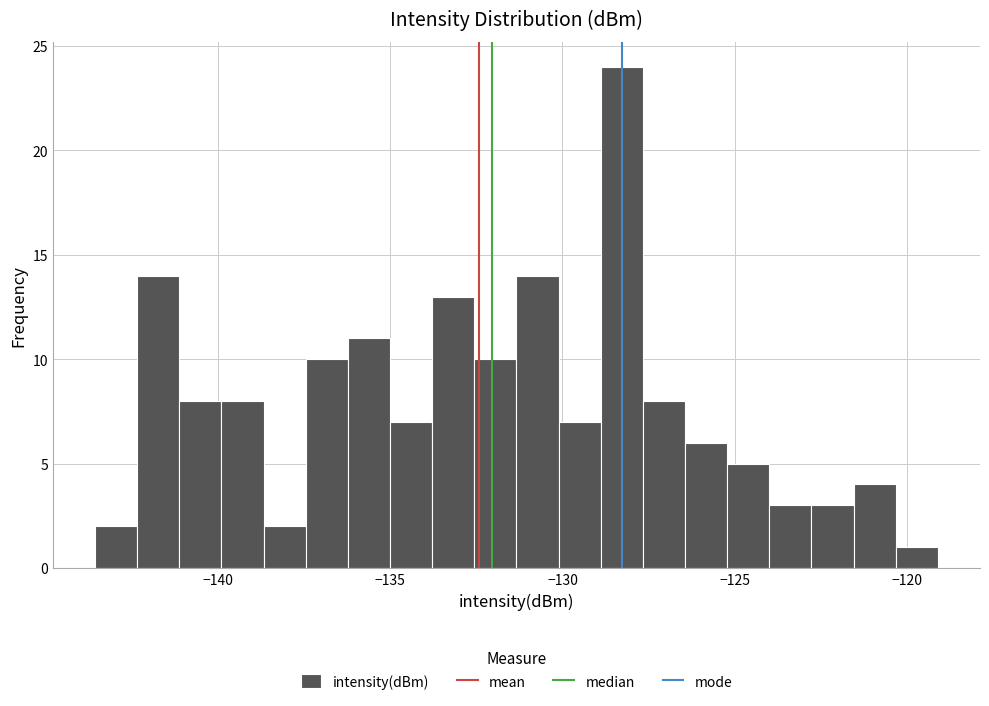

Read against the x-axis, roughly where is the centre of the tallest bar?

-128.5